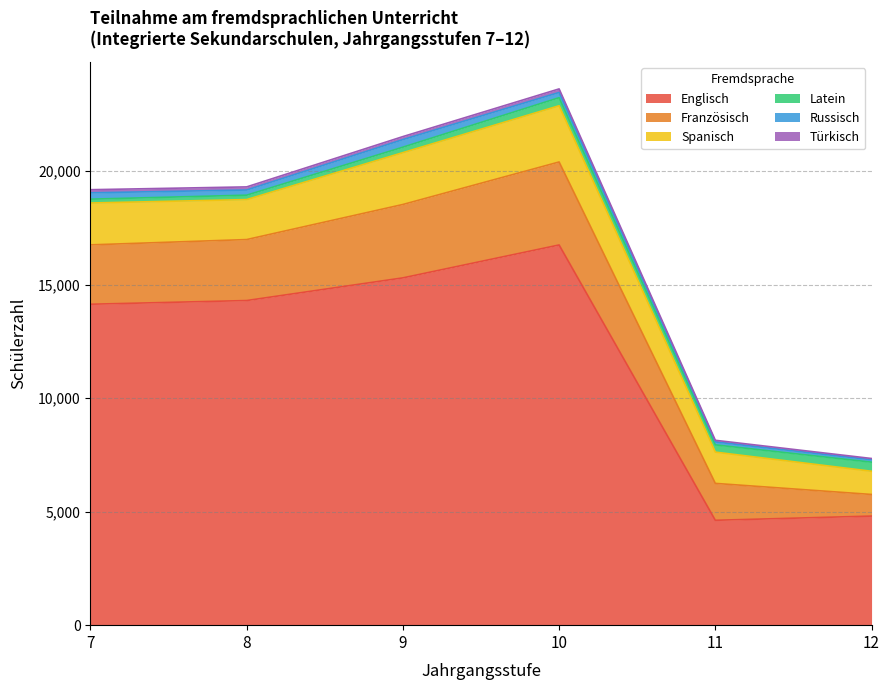

How many lines are shown in the chart?

6